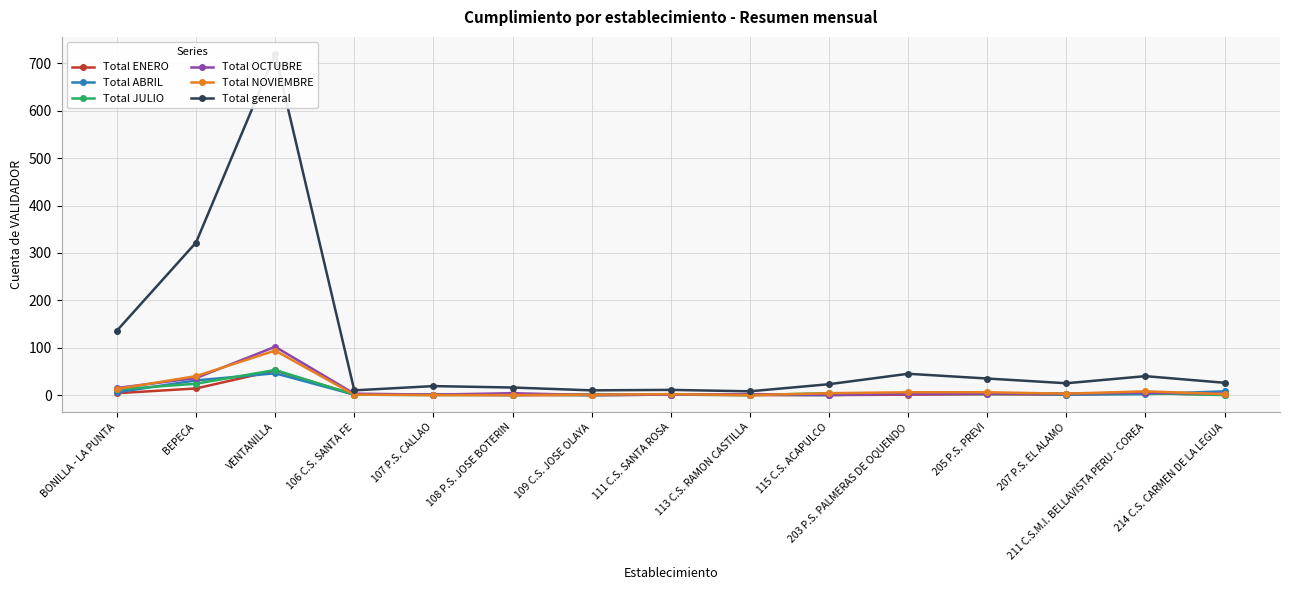

At which category is the sum across all series the highest?

VENTANILLA